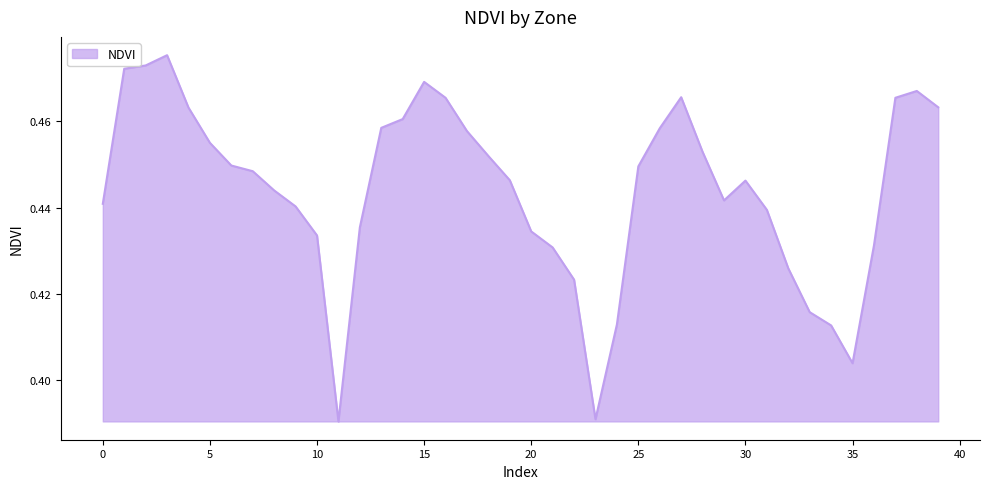

Does the chart have visible grid lines?

No